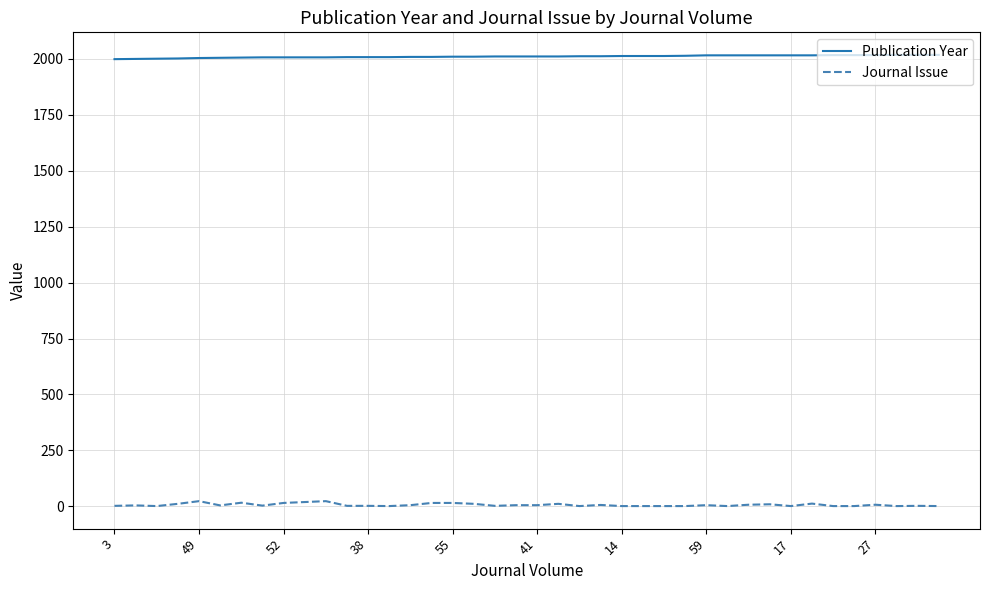

How many categories are shown in the chart?

40